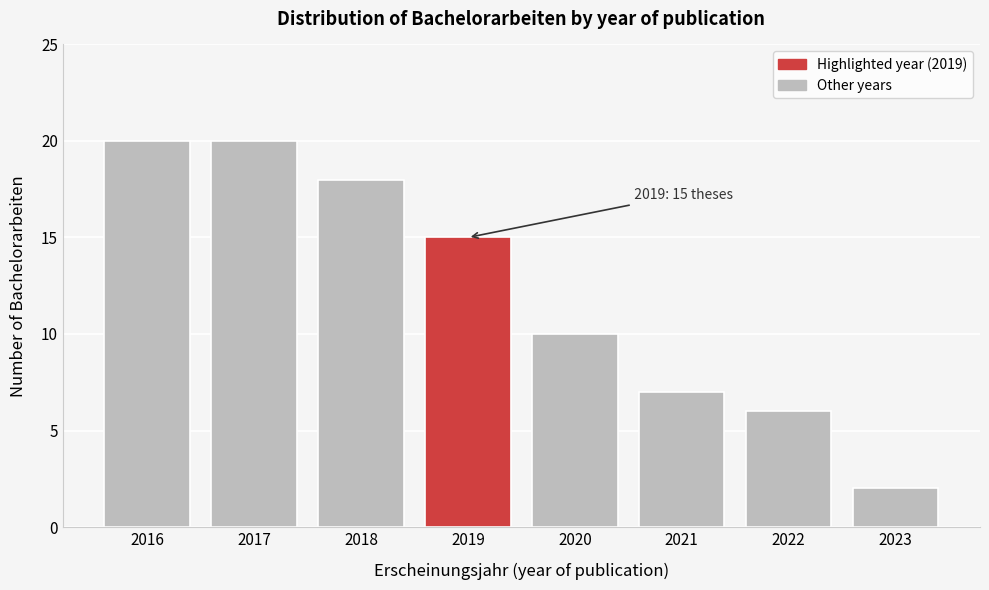

Reading right to left, what are all the values shown in this chart?

2023=2	2022=6	2021=7	2020=10	2019=15	2018=18	2017=20	2016=20